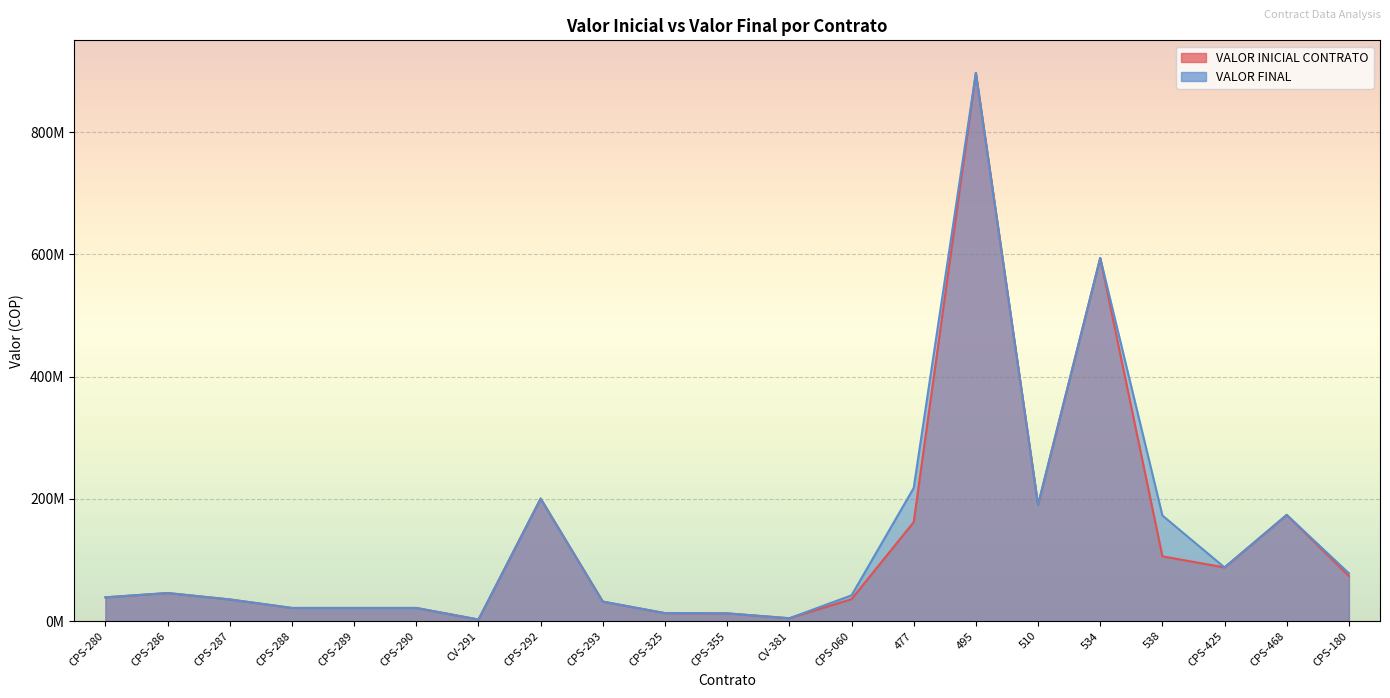

Rank the series by their maximum value, from highest to lowest.

VALOR INICIAL CONTRATO, VALOR FINAL